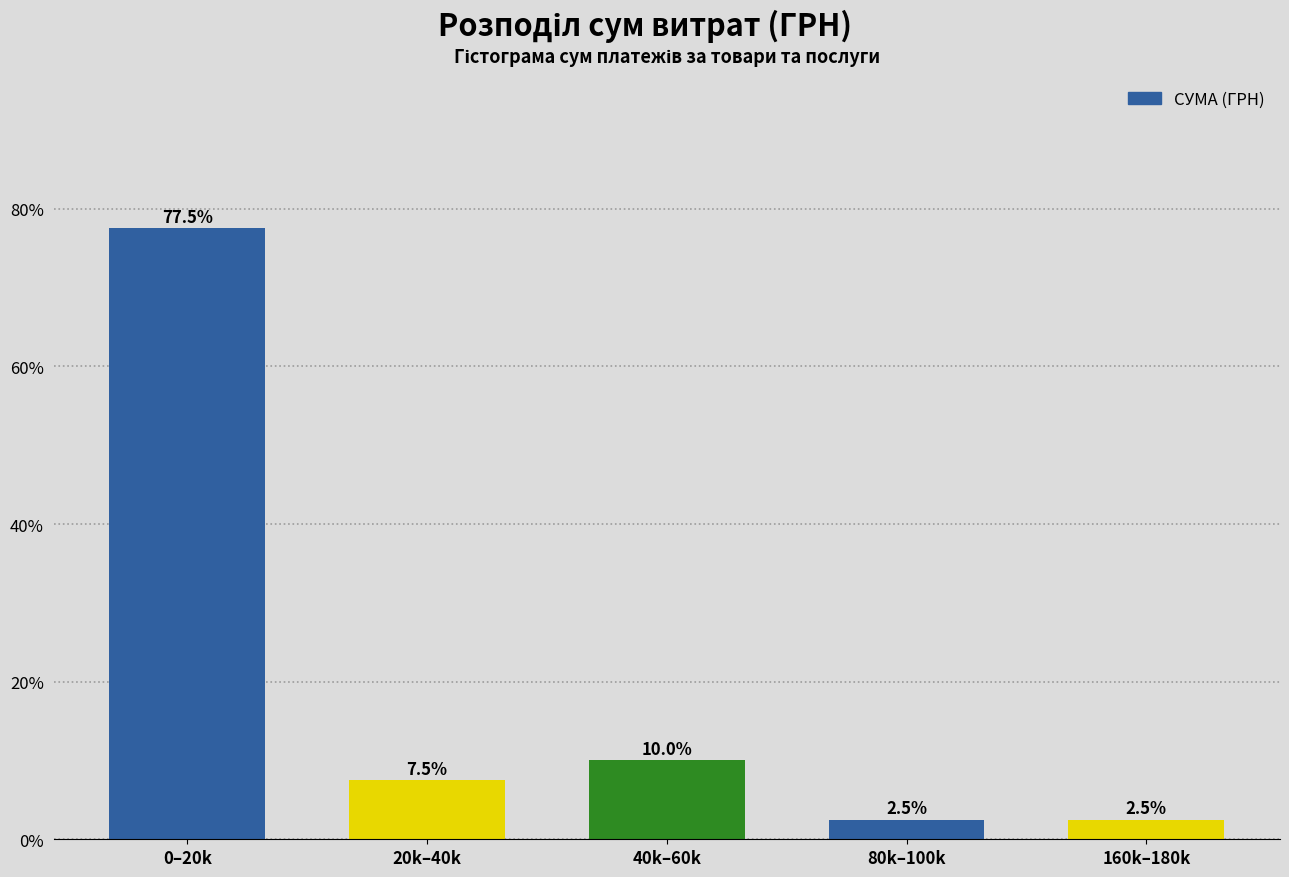

Reading left to right, transcribe all the data shown in this chart.

77.5	7.5	10.0	2.5	2.5